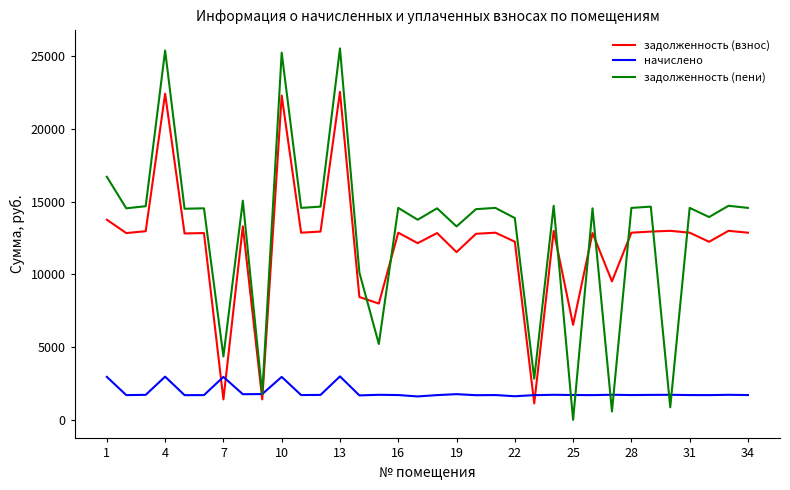

Which series has the widest spread of values?

задолженность (пени)